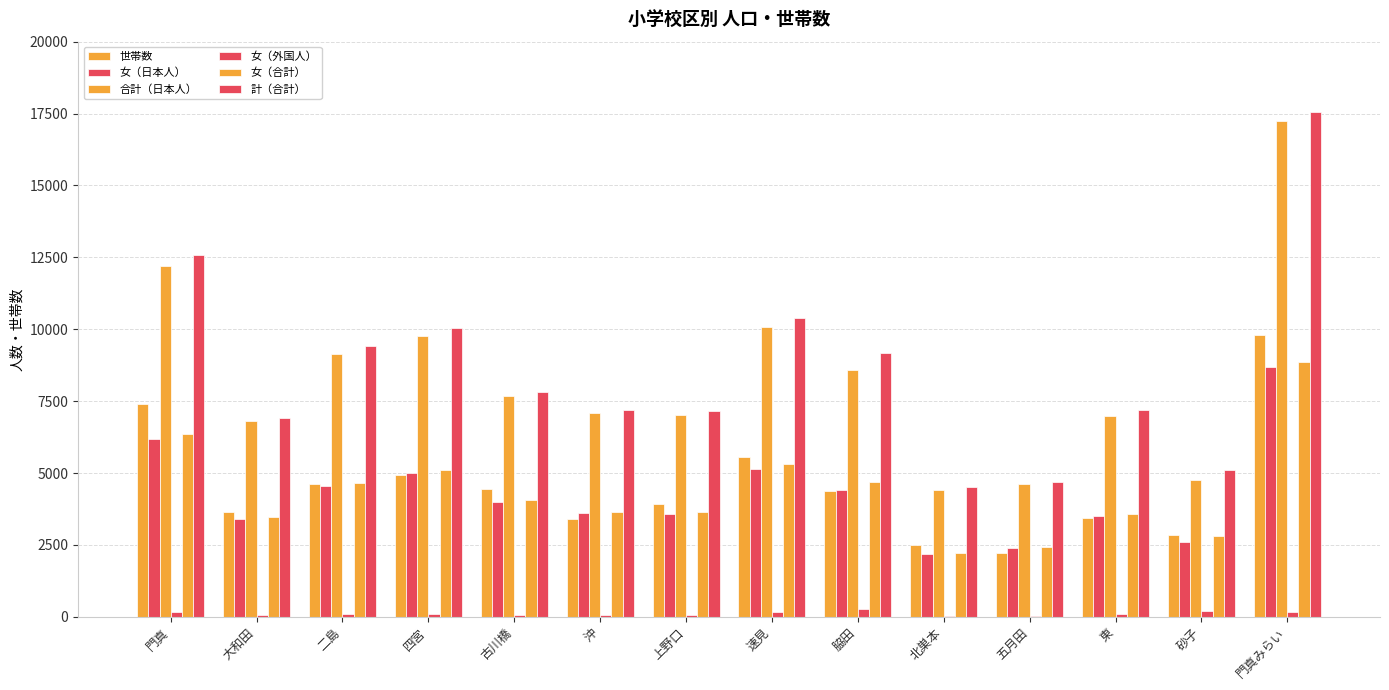

Where is 世帯数 nearest to the value 6016?

速見